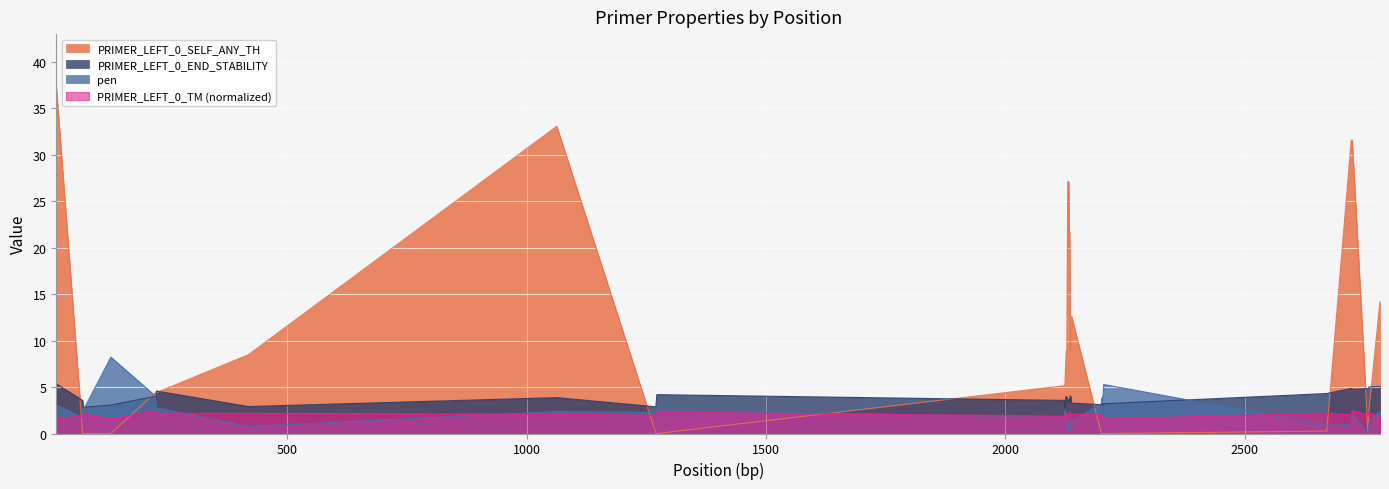

What is the maximum value for pen?

8.2